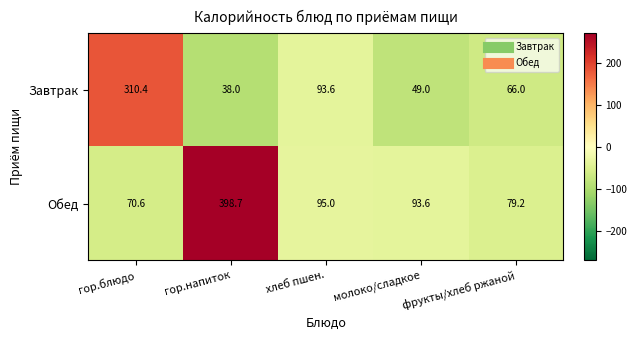

What is the difference between the second highest and second lowest values in the Обед series?

15.8